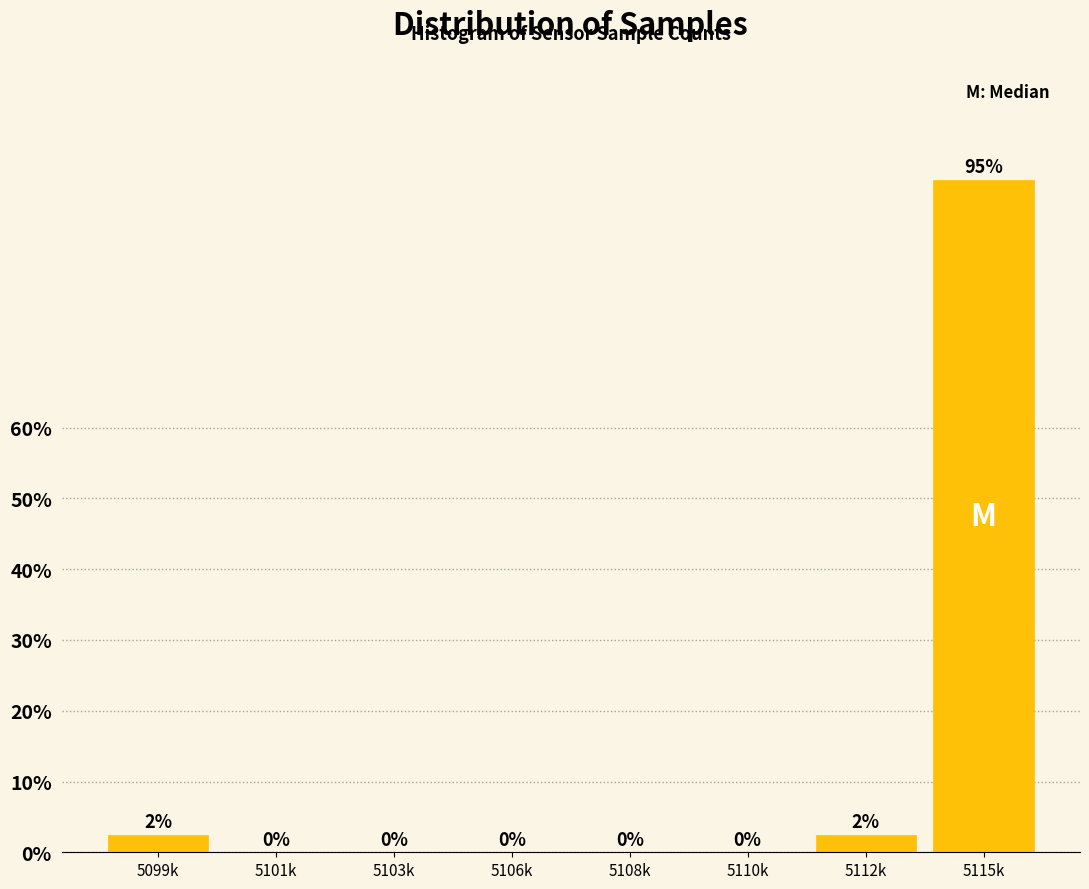

Read the value at 5099k.

2.5